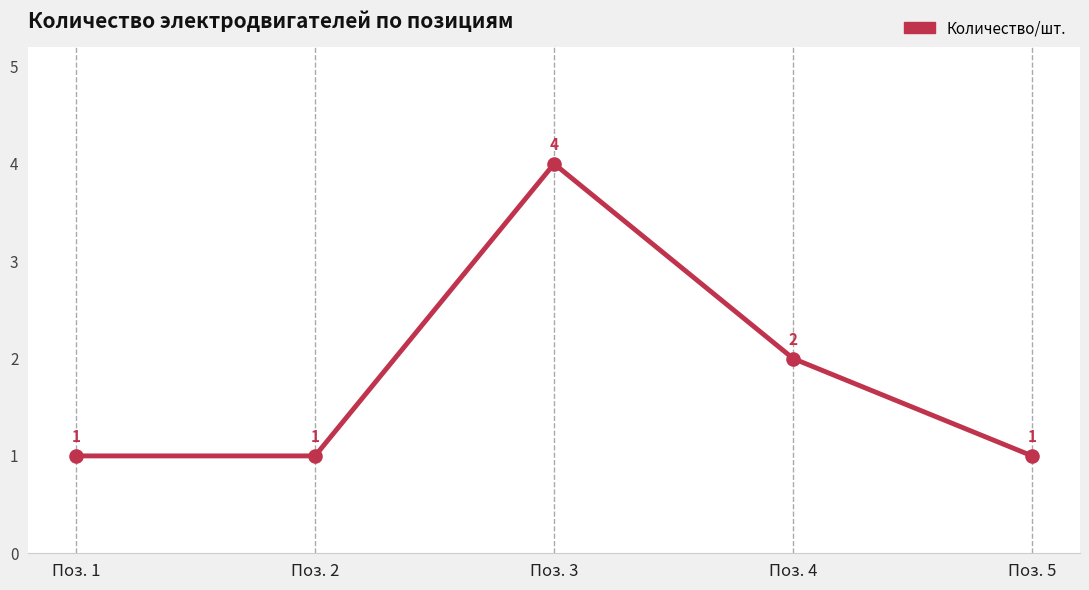

What is the ratio of the value at Поз. 1 to the value at Поз. 2?

1.0